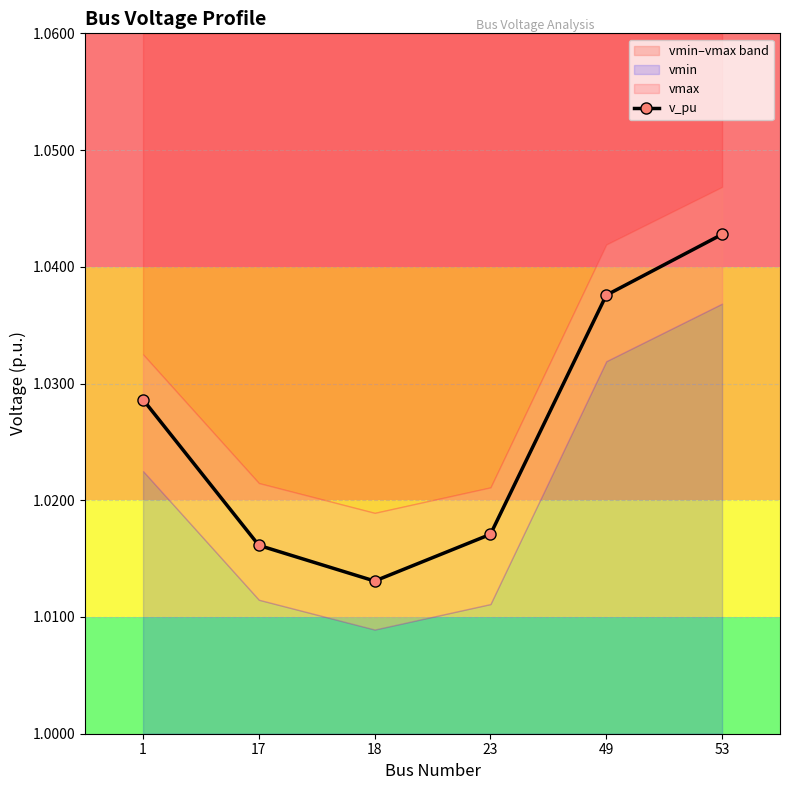

Count the values in the range 1 to 2.

6